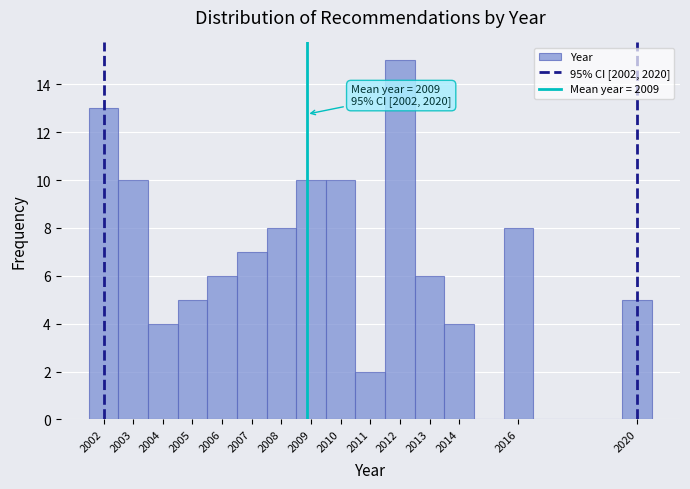

Over which range of the x-axis is the bar tallest?

2011.5 to 2012.5